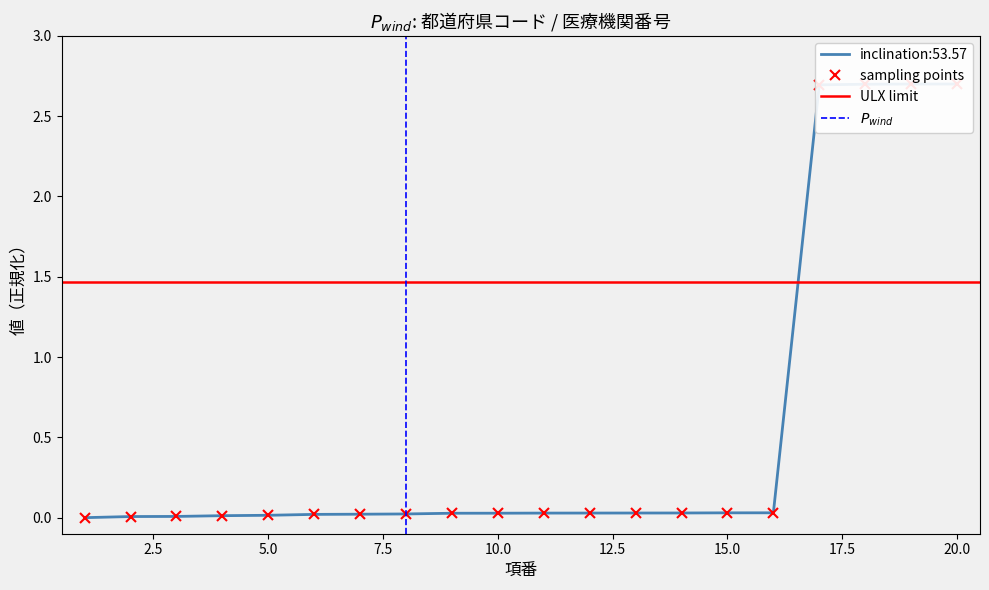

What is the difference between the values at 20 and 12?

2.7